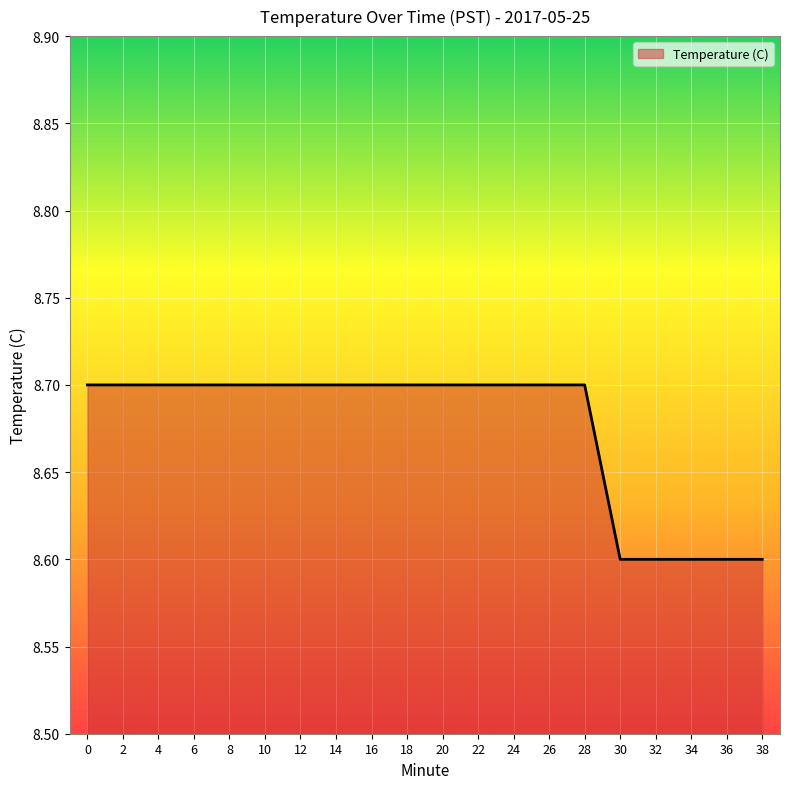

How many lines are shown in the chart?

1